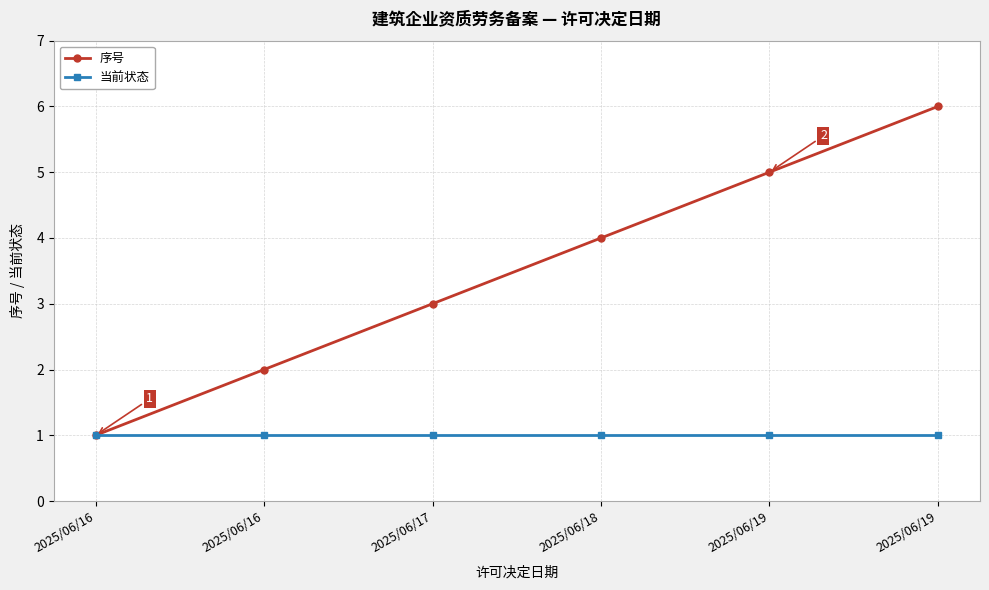

How many series are shown in this chart?

2